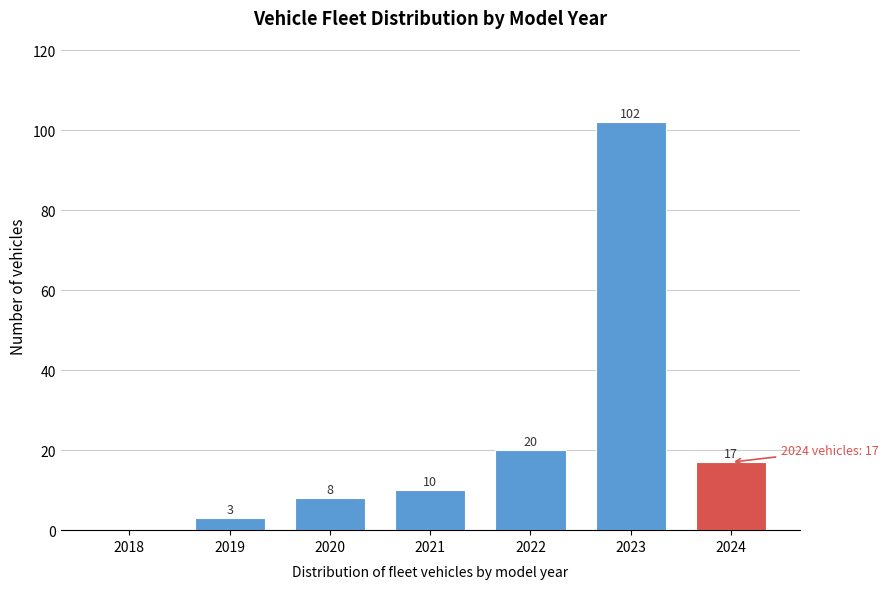

Reading left to right, what are all the values shown in this chart?

2018=0	2019=3	2020=8	2021=10	2022=20	2023=102	2024=17